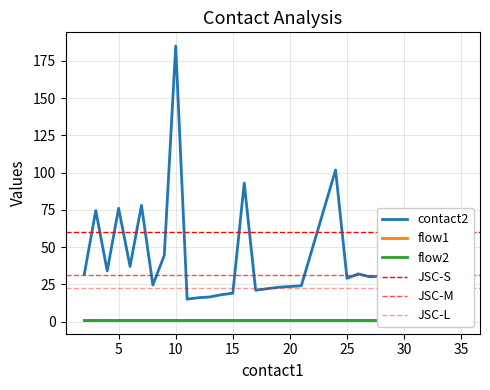

What is the total value across all series at 5?

77